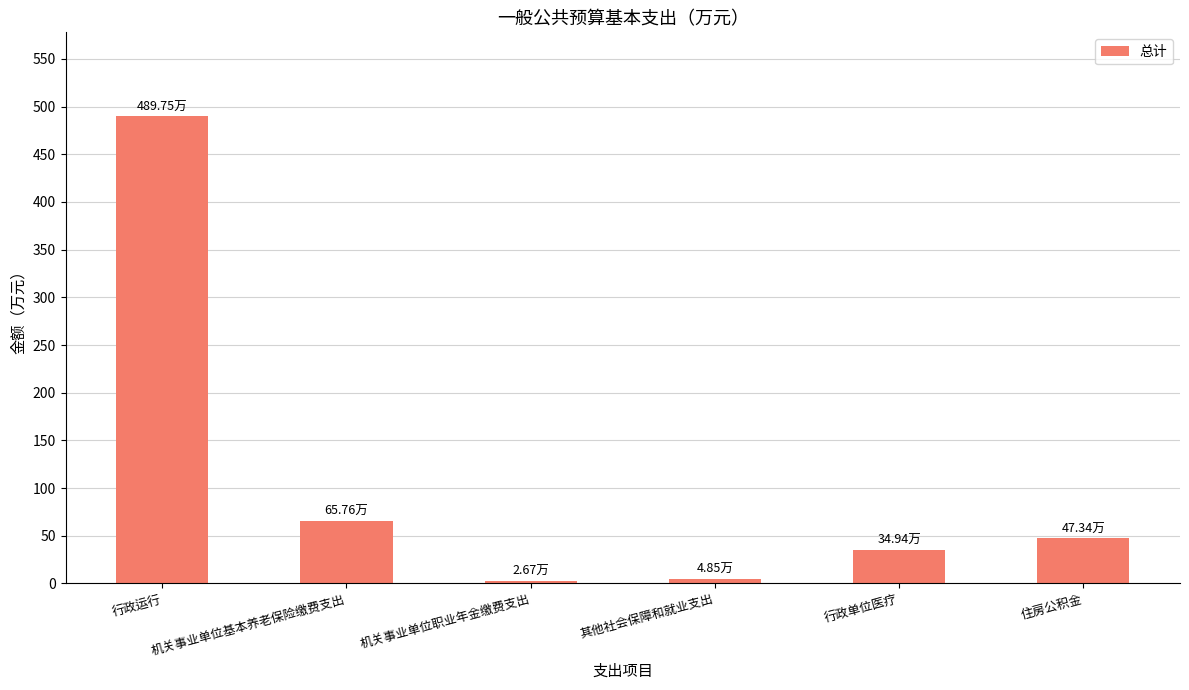

What is the change in value from 机关事业单位基本养老保险缴费支出 to 机关事业单位职业年金缴费支出?

-63.1